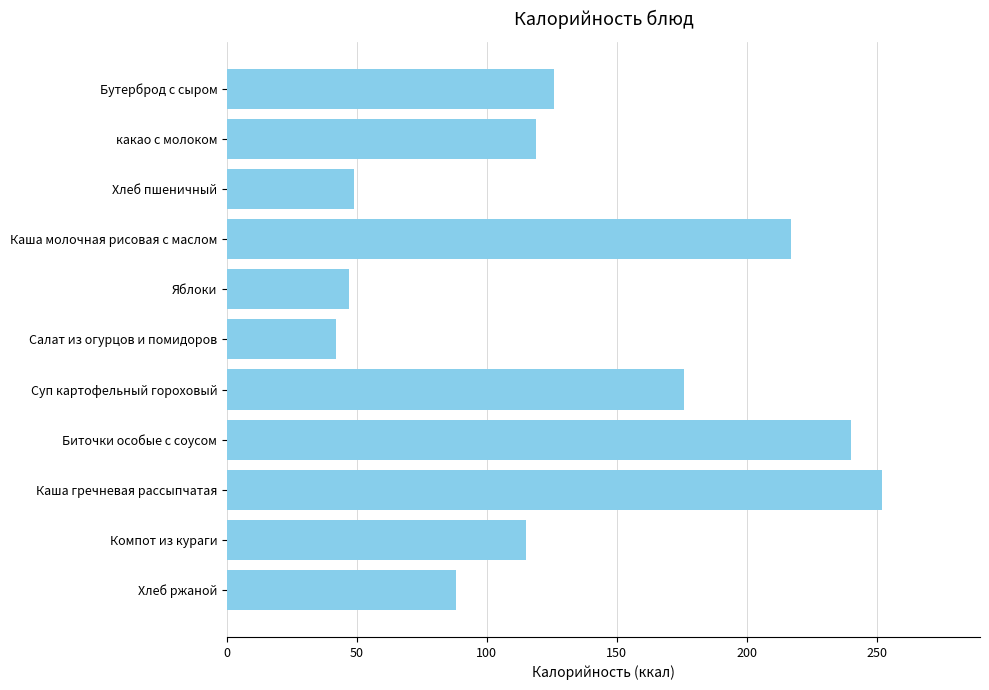

True or false: the data shows 252 at Каша гречневая рассыпчатая.

True